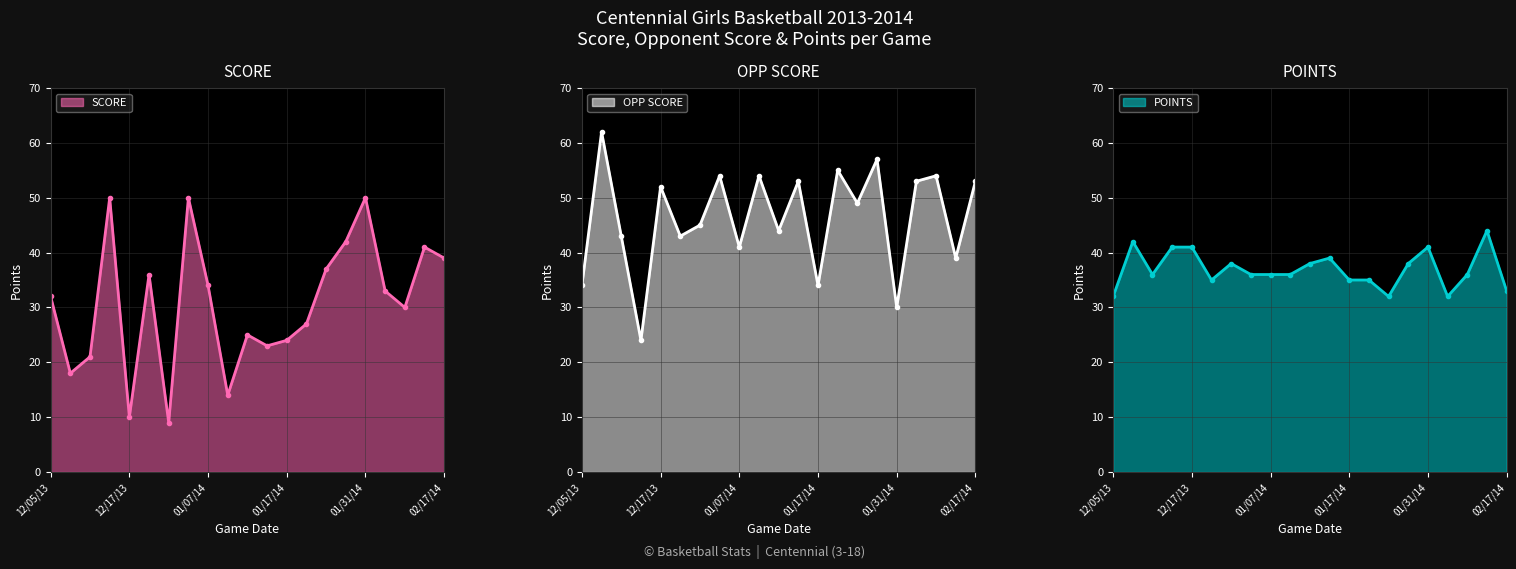

Which series has the largest total across all categories?

OPP SCORE